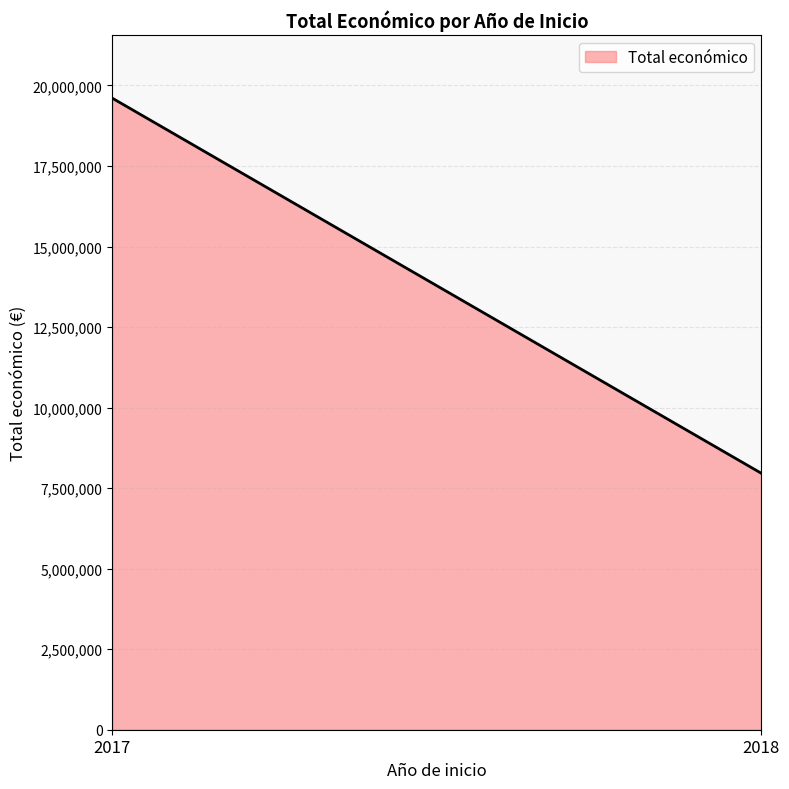

What is the greatest value displayed?

19605478.0